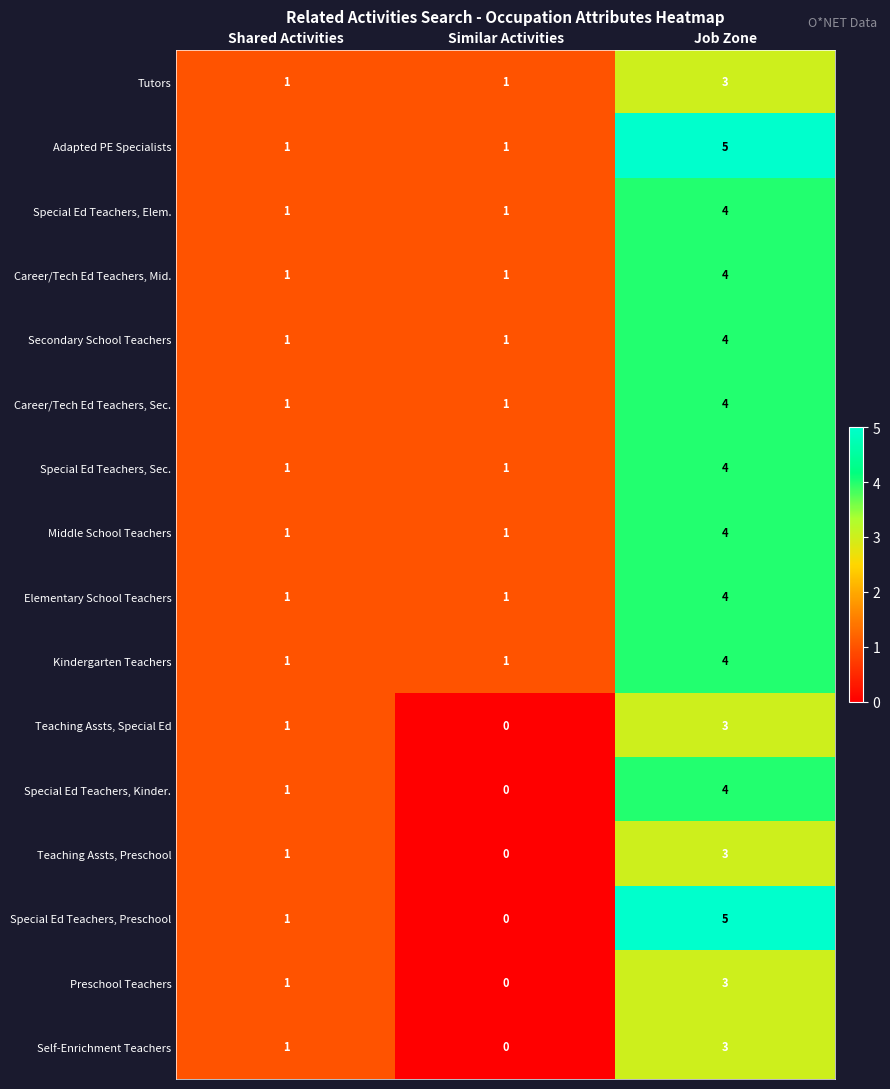

At which category does the chart reach its minimum across all series?

Similar Activities